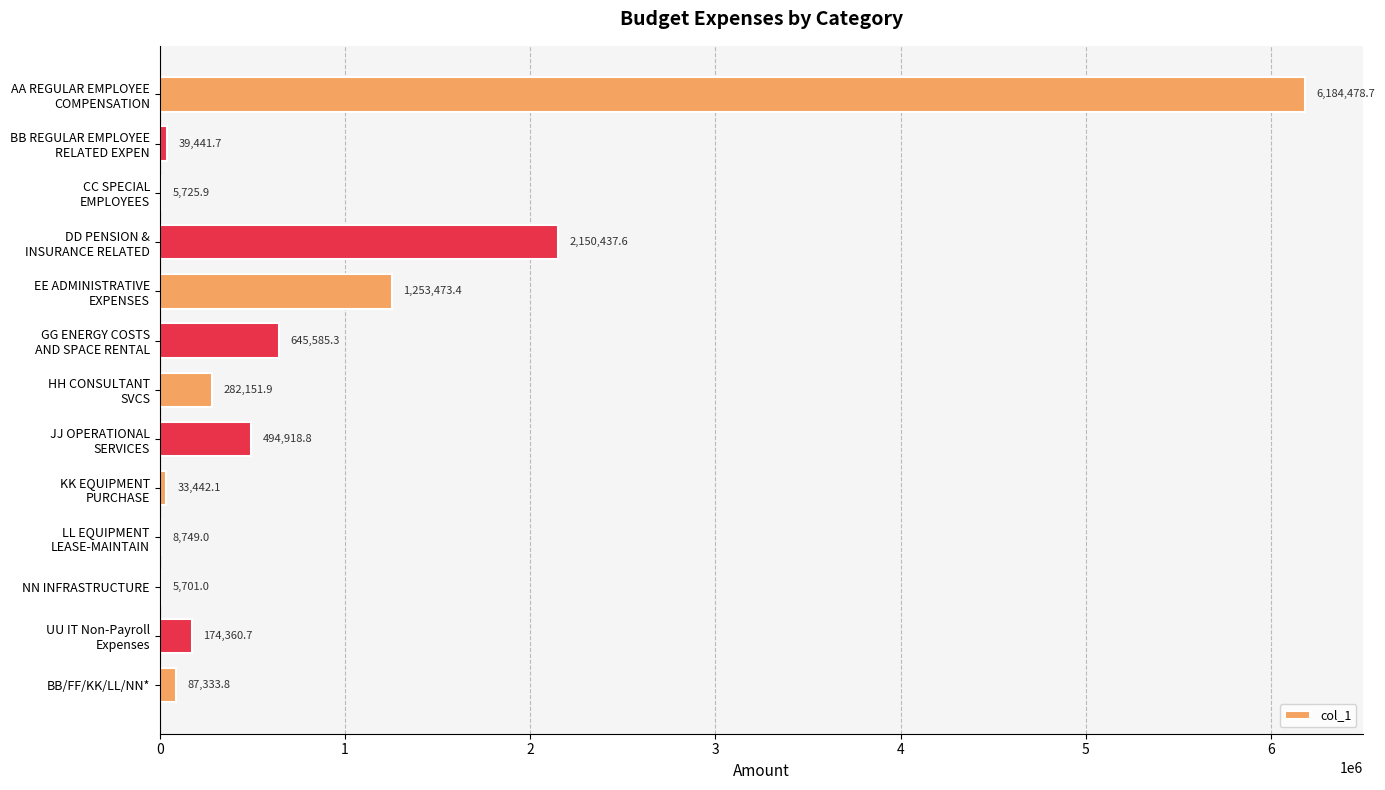

What is the greatest value displayed?

6184478.7